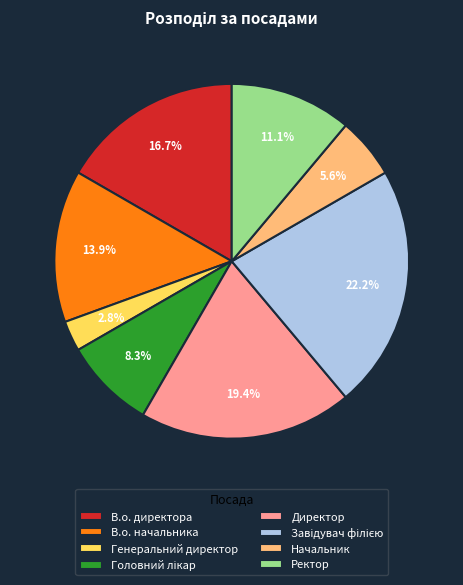

To the nearest percent, what is the average slice percentage?

12%